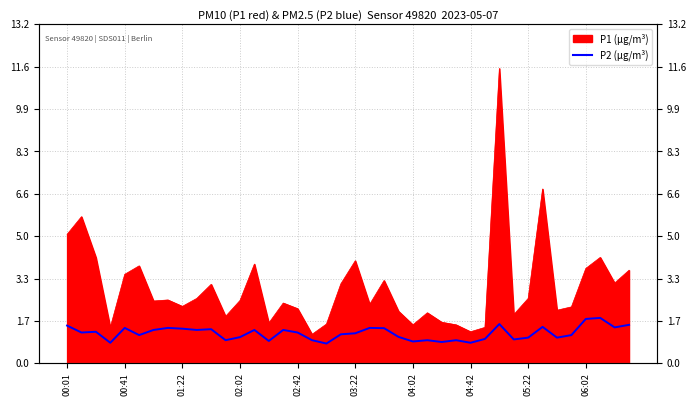

What is the difference between the maximum and minimum values?

1.0